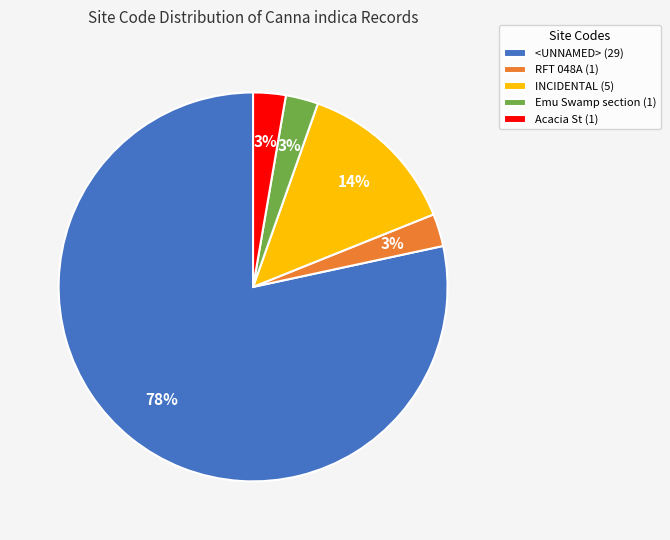

Is the sum of RFT 048A (1) and <UNNAMED> (29) greater than half?

Yes